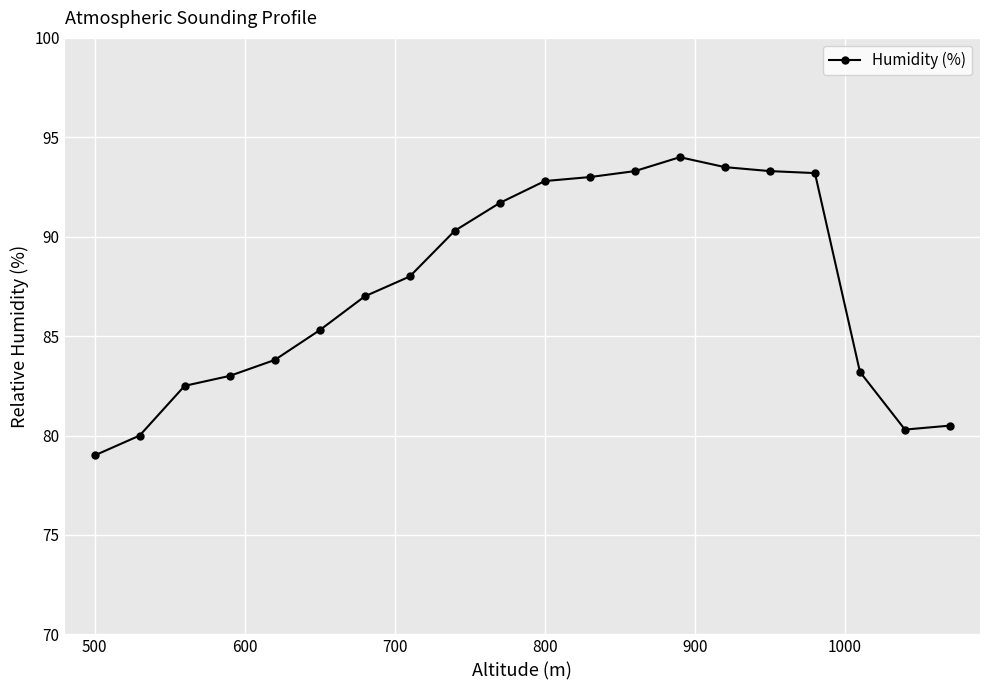

How many data points does each series have?

20